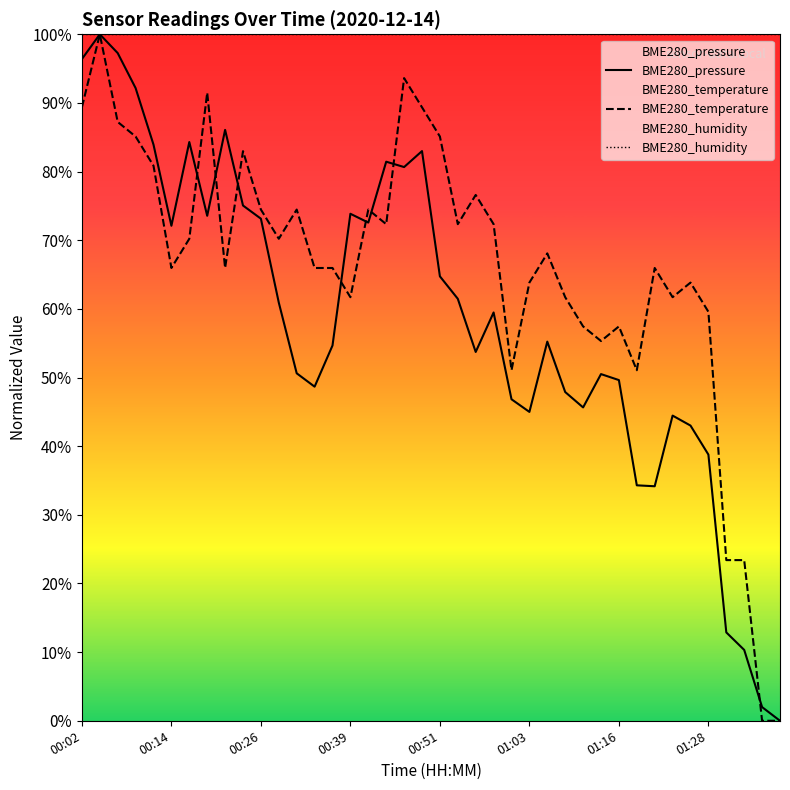

How many lines are shown in the chart?

3